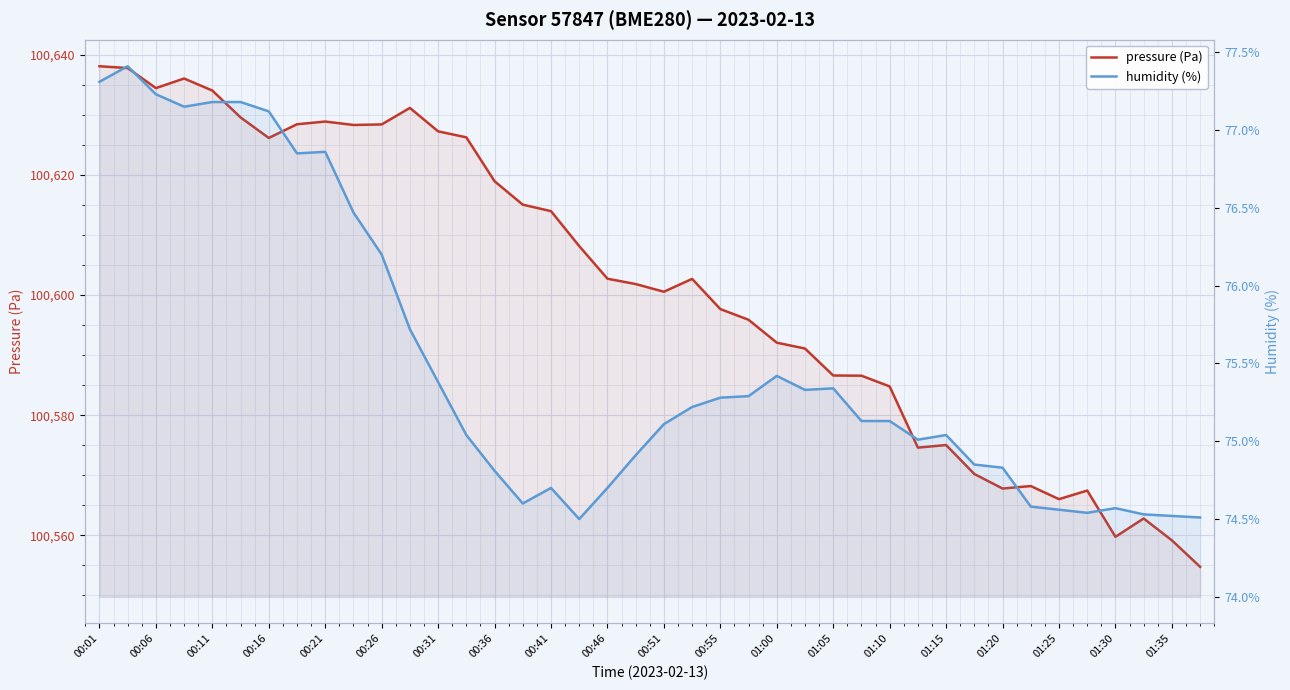

How many lines are shown in the chart?

2